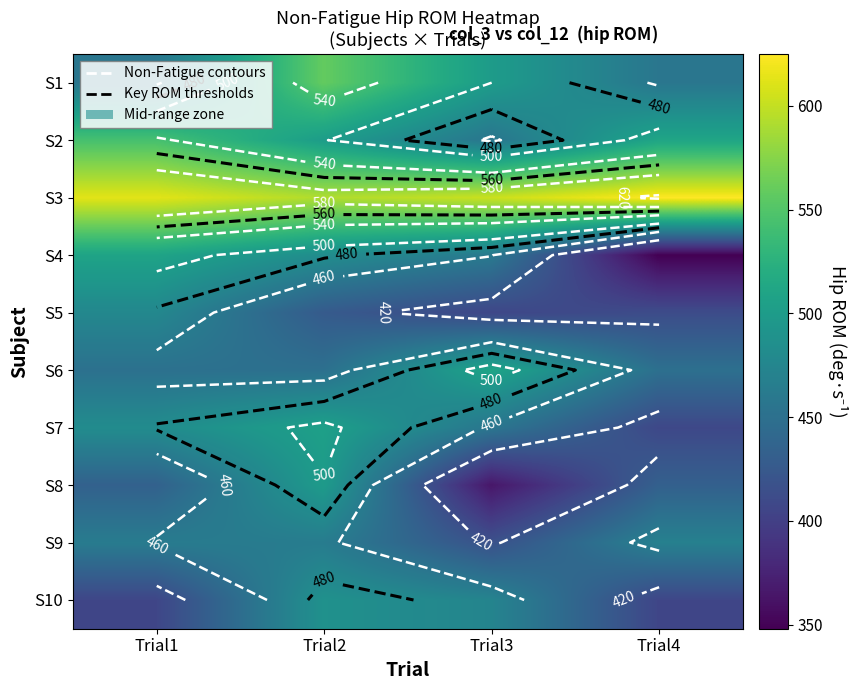

What value does the S9 series have at Trial3, to the nearest 10?

420